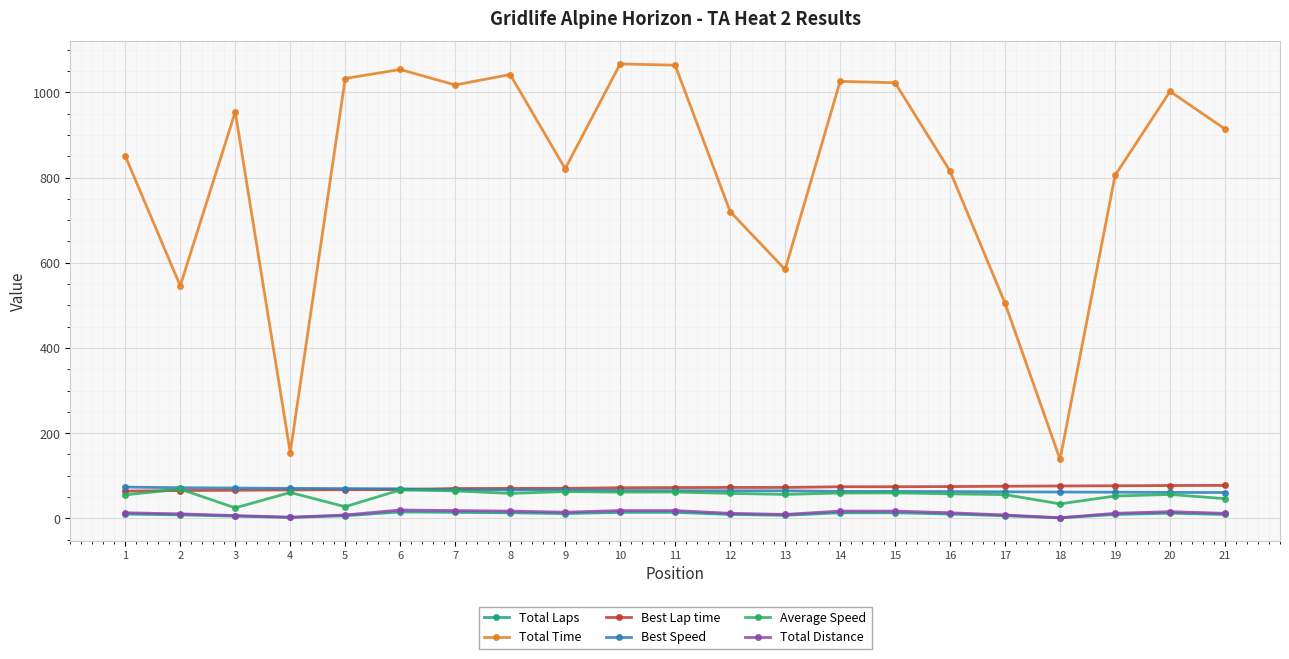

The value of Average Speed at 14 is 59.3. True or false?

True